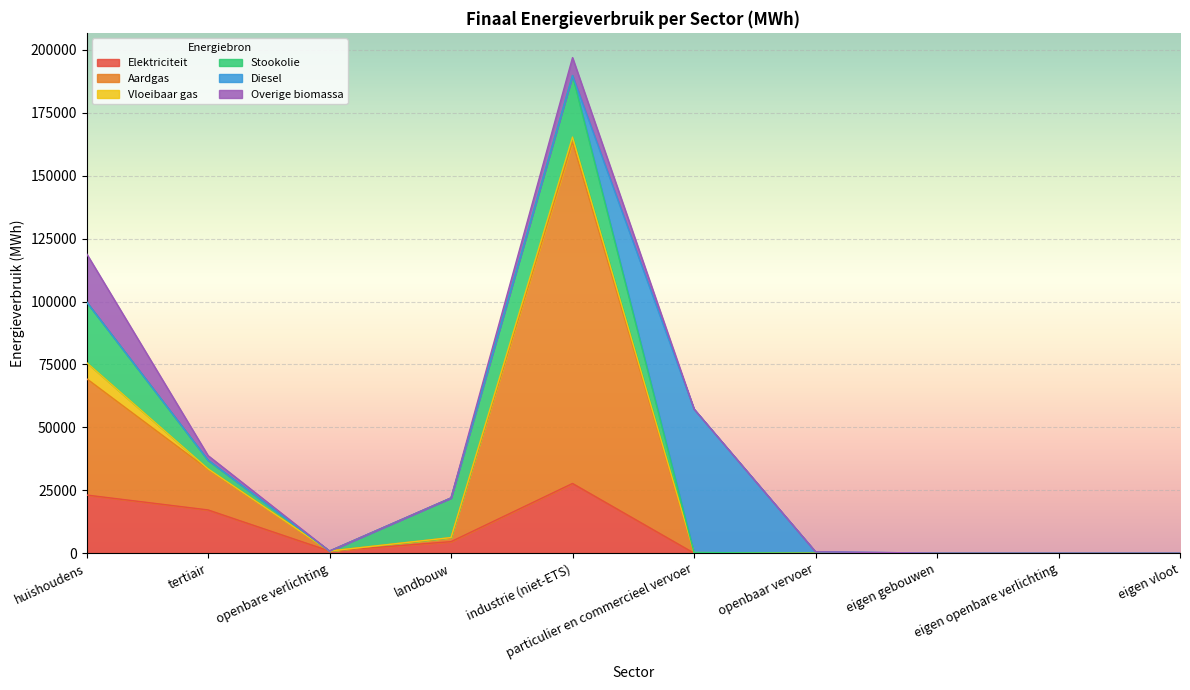

True or false: Overige biomassa and Vloeibaar gas cross at least once.

True